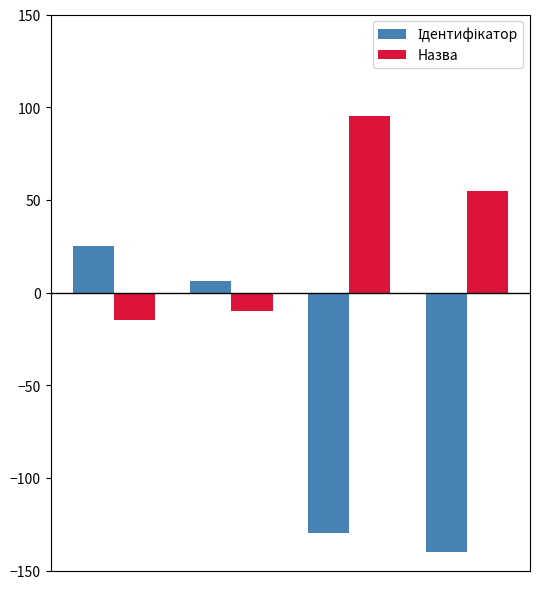

What is the maximum value shown in the chart?

95